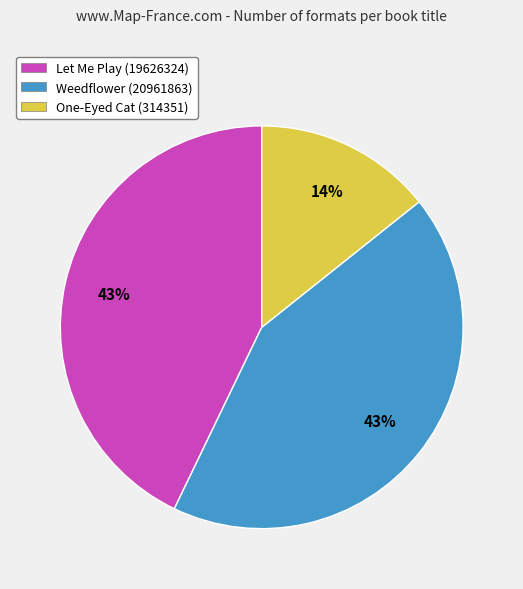

Combined, do One-Eyed Cat (314351) and Weedflower (20961863) account for over 50%?

Yes